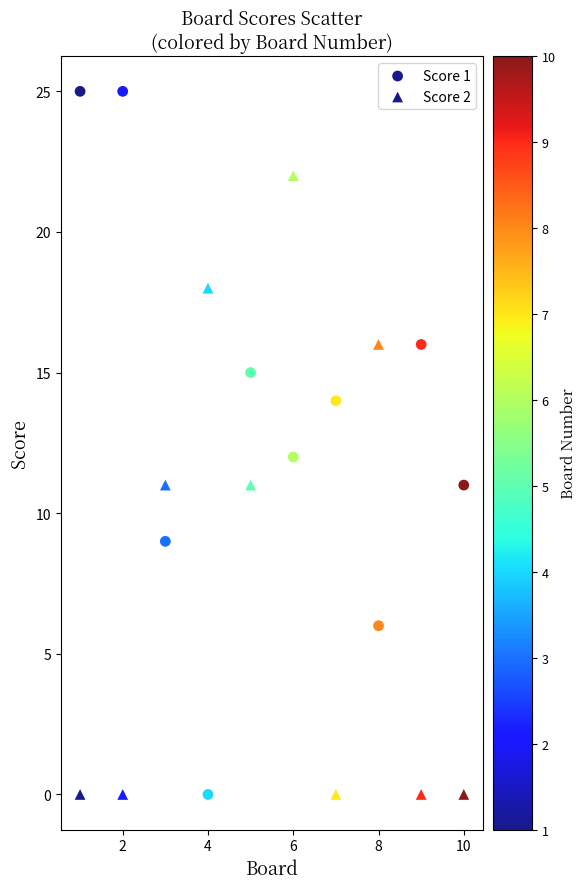

How many data points are displayed?

20